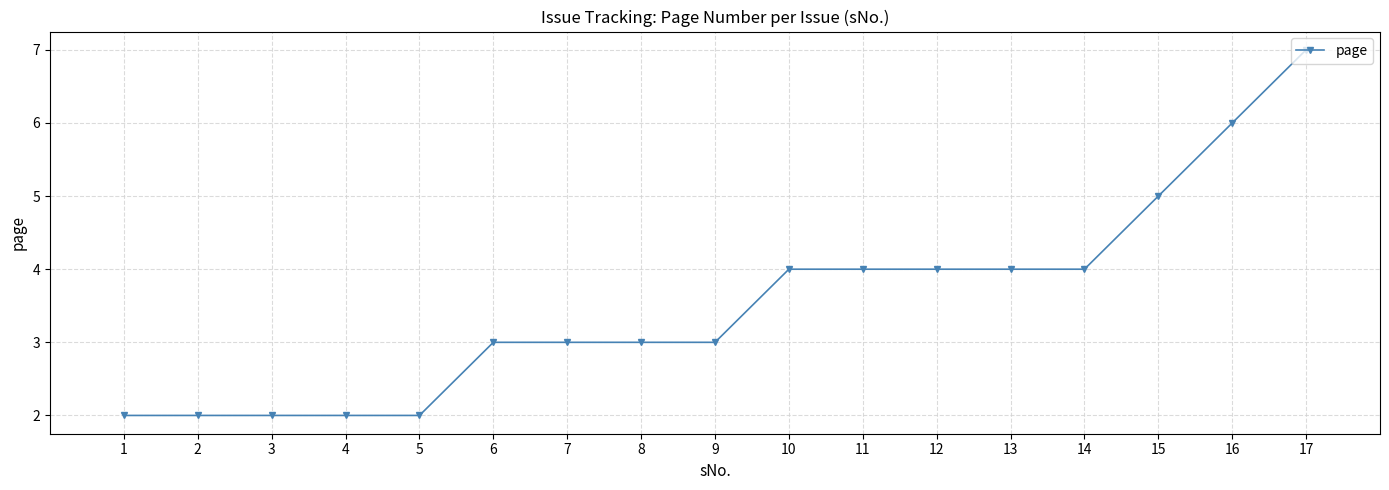

What is the value of the 7th point from the left?

3